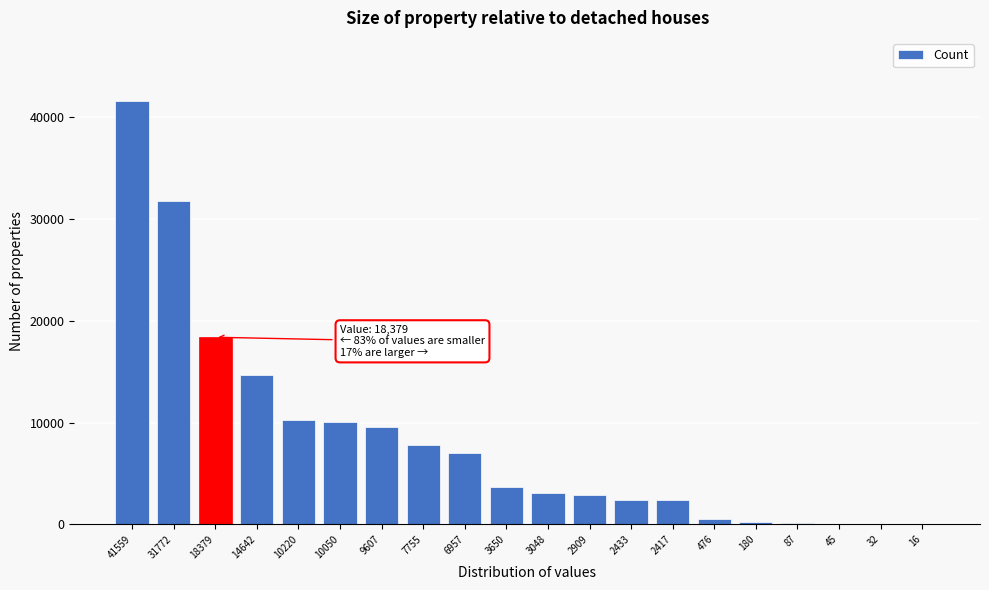

The chart shows a value of 18379 at 18379. True or false?

True